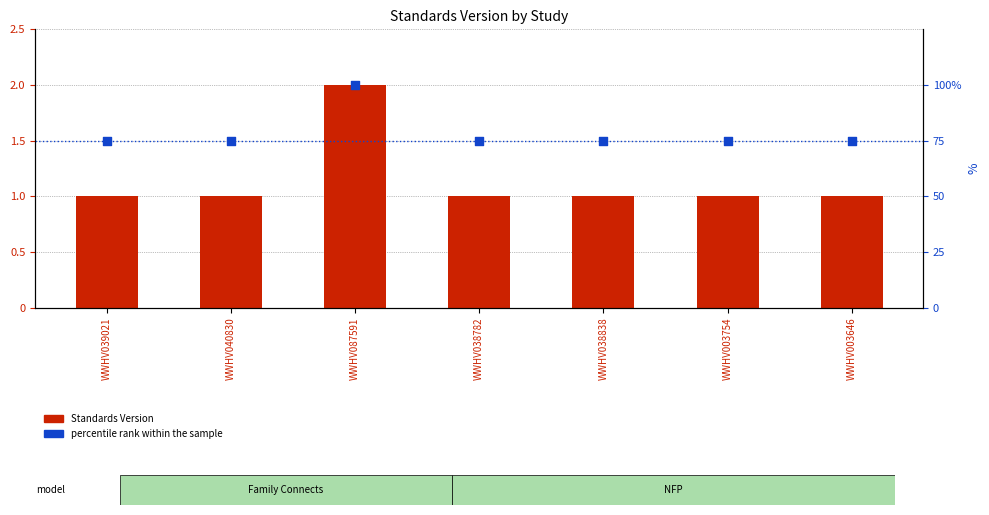

Which series contains the highest Y value?

percentile rank within the sample